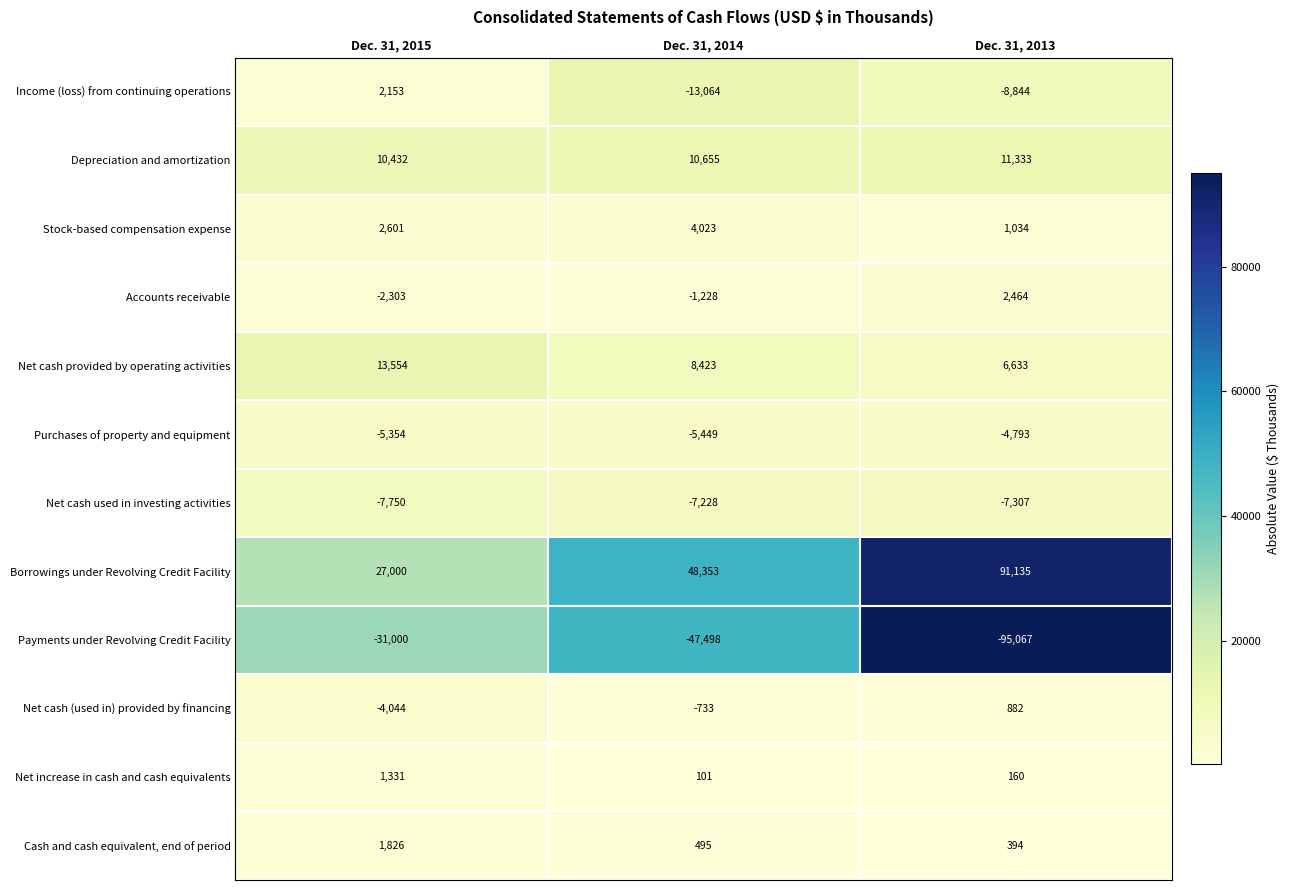

What is the difference between the highest and lowest values at Dec. 31, 2015?

58000